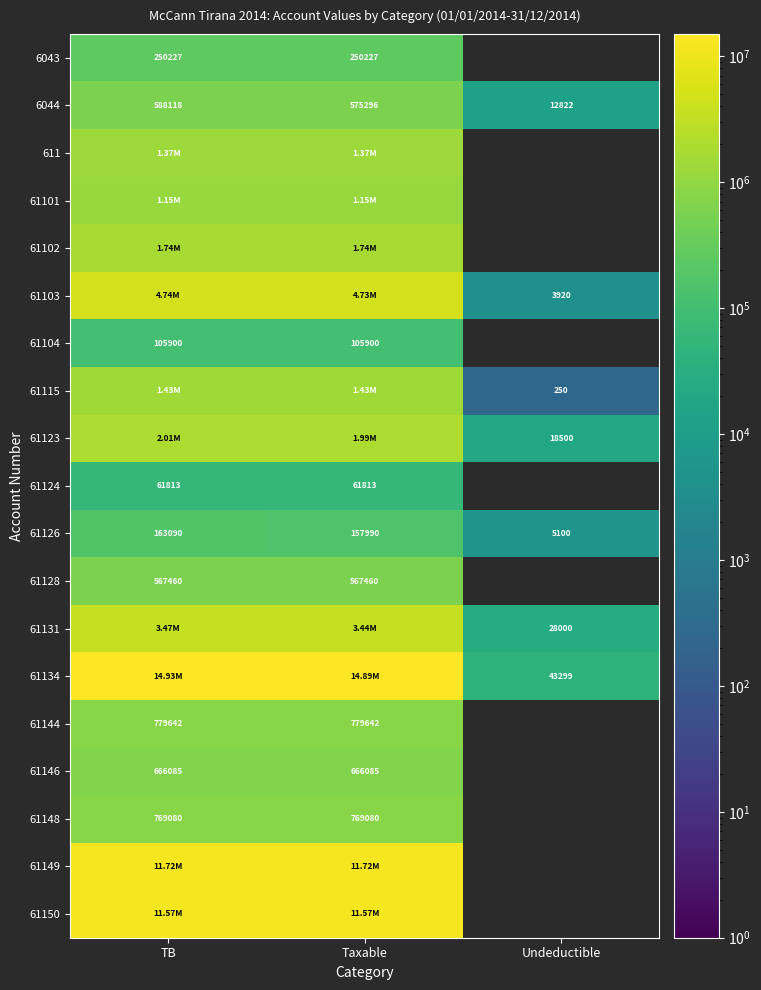

Between TB and Undeductible, which series saw the biggest shift?

61134